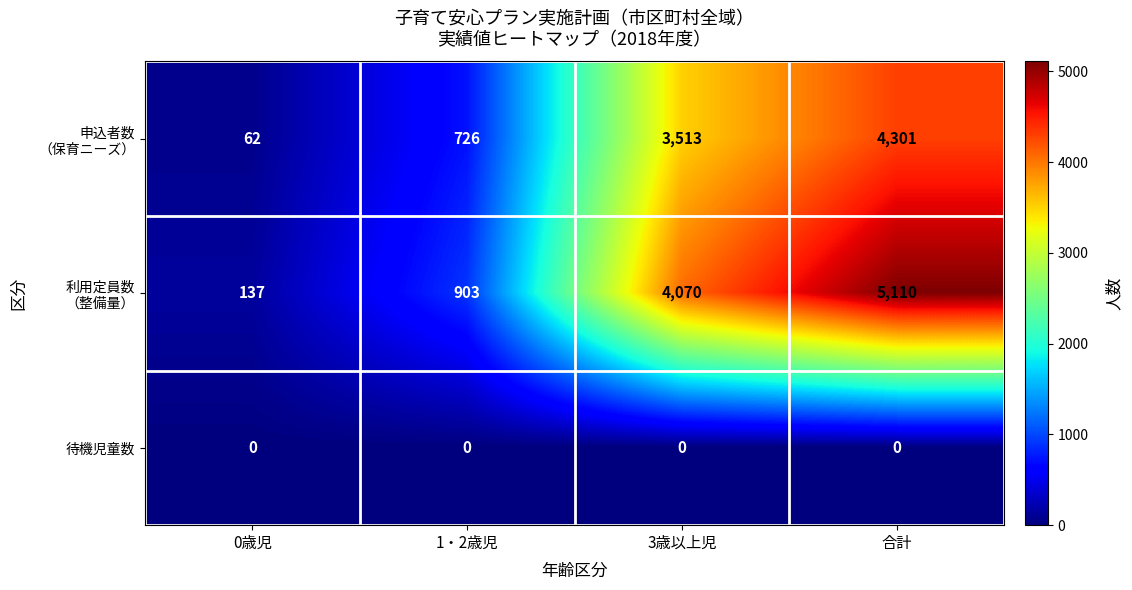

At which category is the sum across all series the highest?

合計